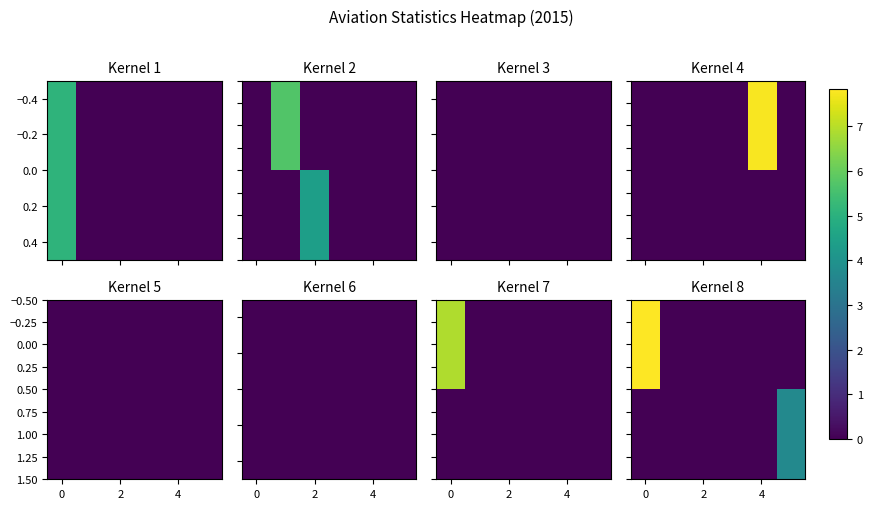

Rank the series by their maximum value, from lowest to highest.

1.00, 0.00